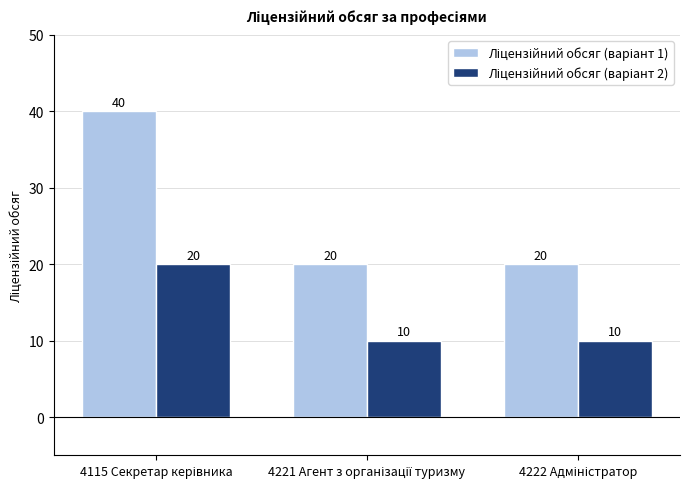

At how many categories does at least one series exceed 18?

3